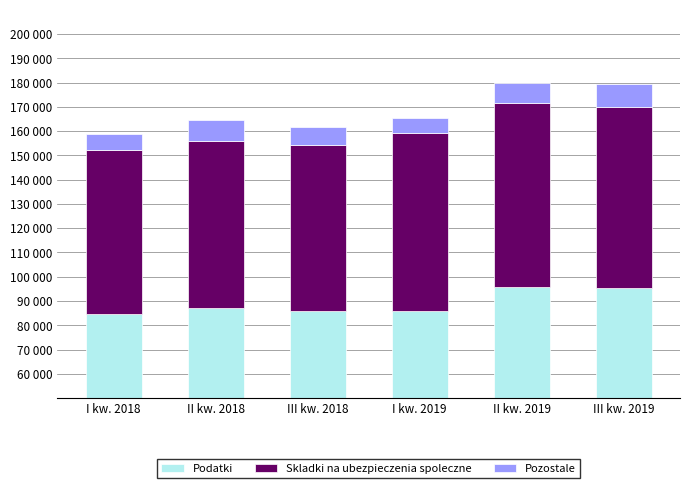

Rank the series by their maximum value, from lowest to highest.

Pozostale, Skladki na ubezpieczenia spoleczne, Podatki